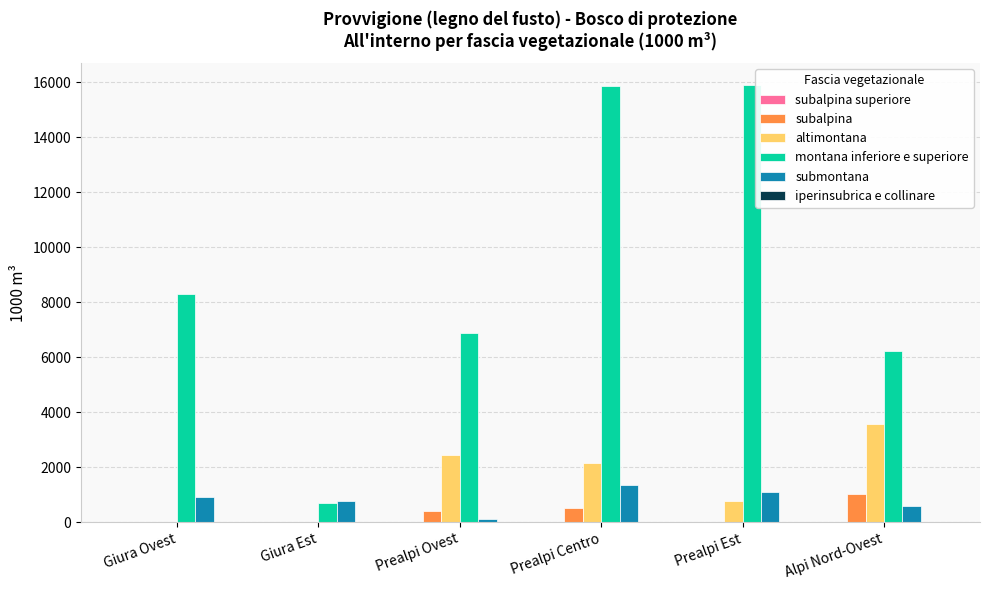

How many distinct data groups are displayed?

5